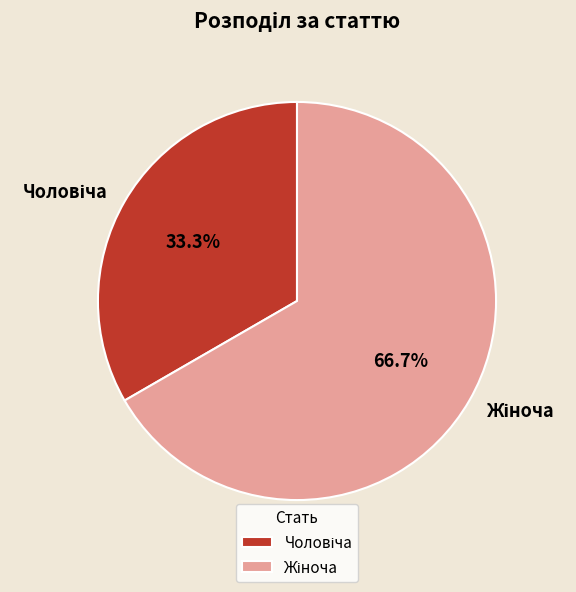

Does any single category account for the majority?

Yes